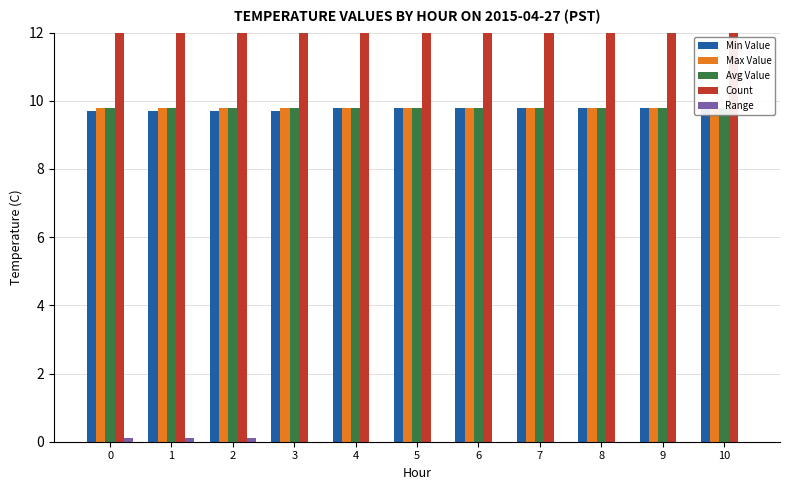

How many categories are shown in the chart?

11